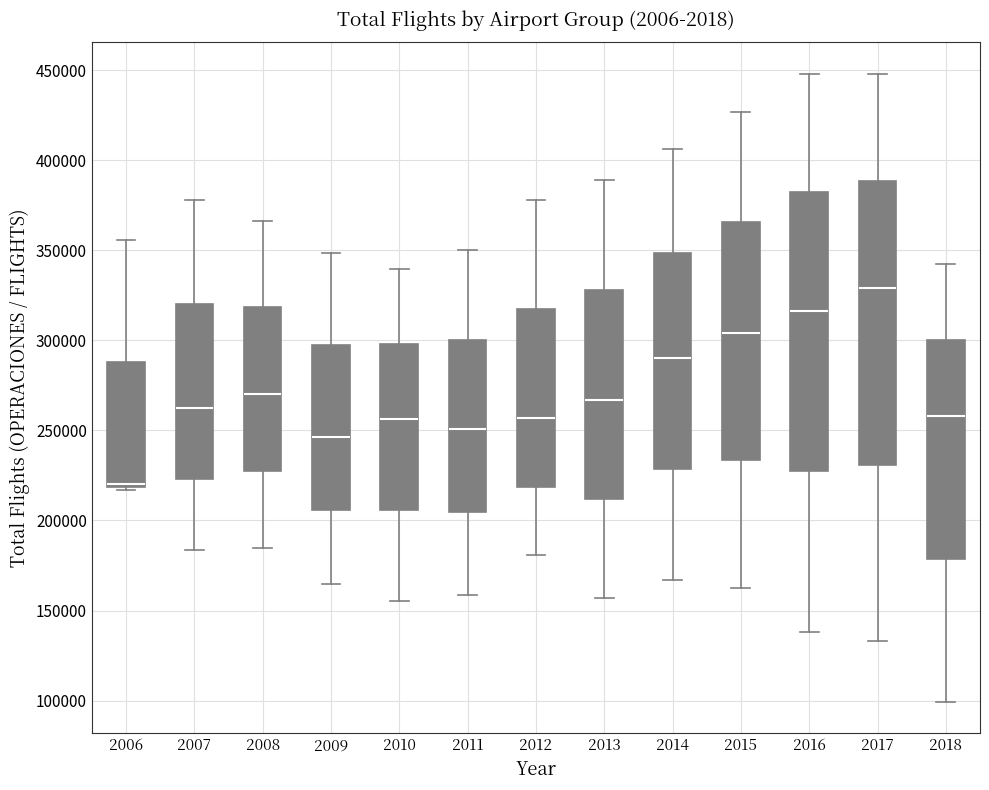

Where does the upper whisker of the box at x = 2011 end on the y-axis? The values are not printed on the chart, so give them approximately, as read against the axis.

350000